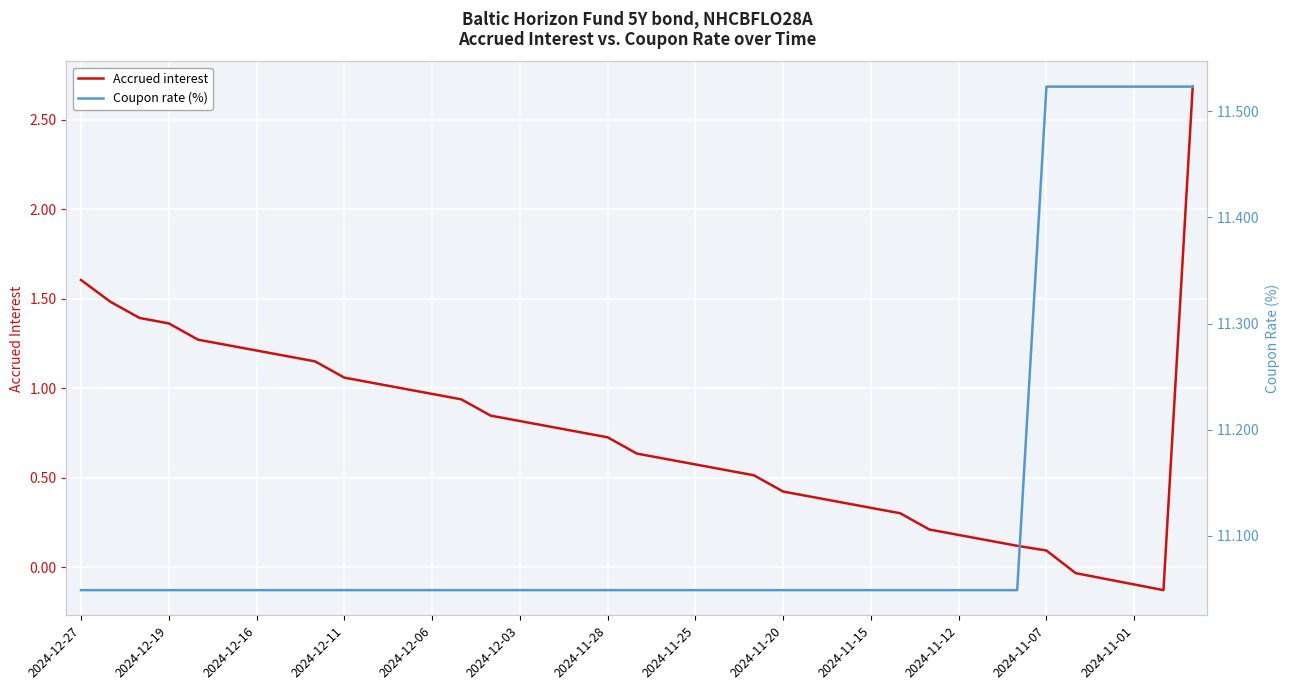

True or false: Coupon rate (%) and Accrued interest intersect in this chart.

False